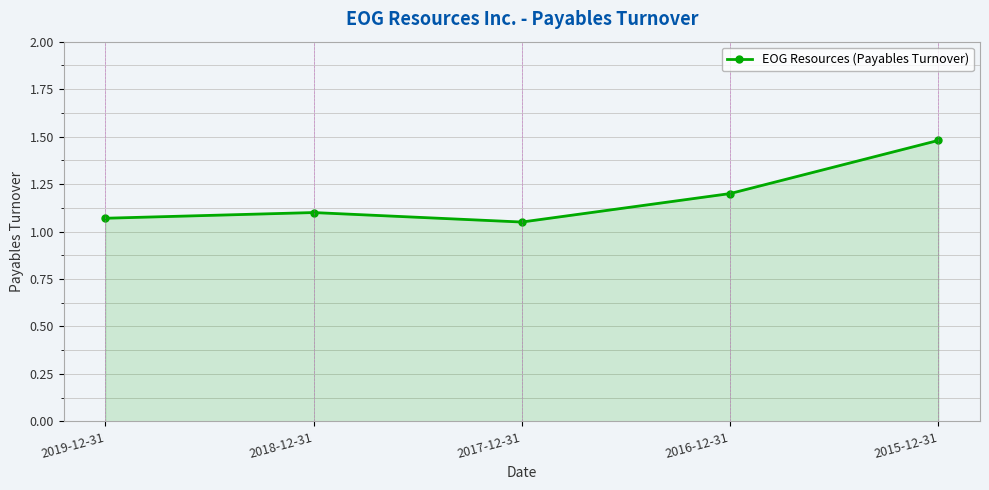

Between 2018-12-31 and 2016-12-31, which is larger?

2016-12-31